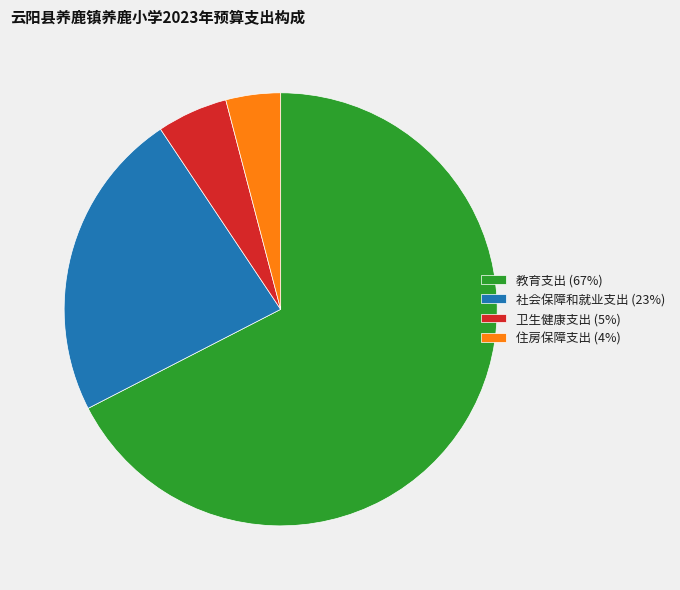

Is there a majority slice in this chart?

Yes